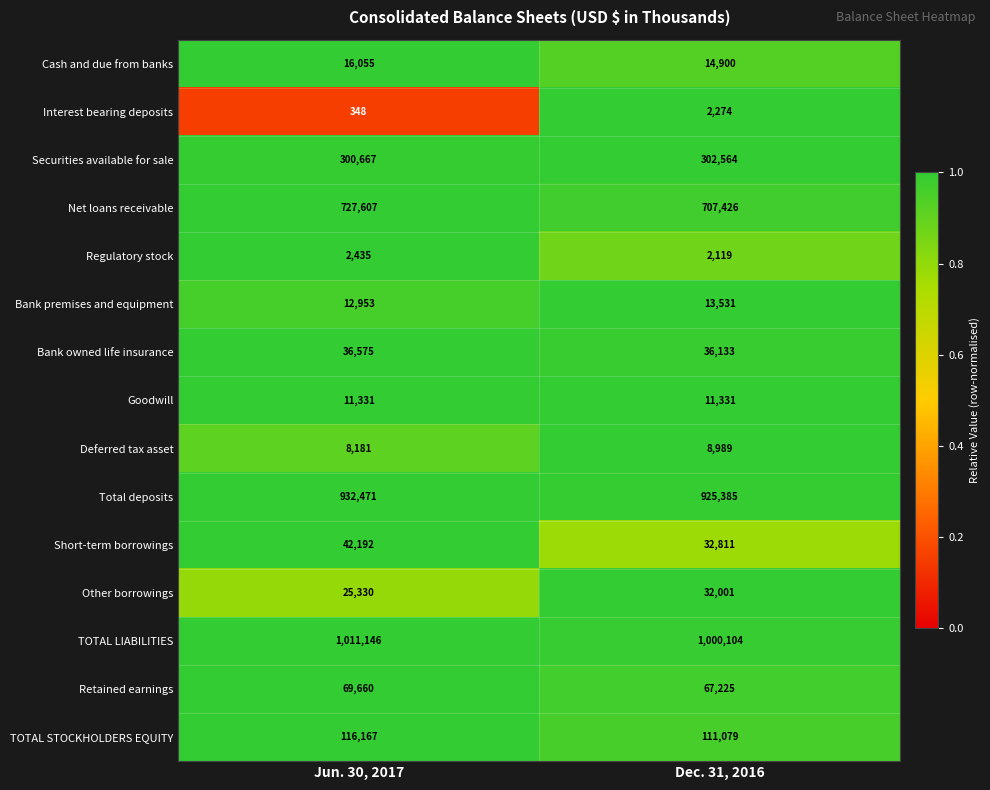

How many distinct data groups are displayed?

15